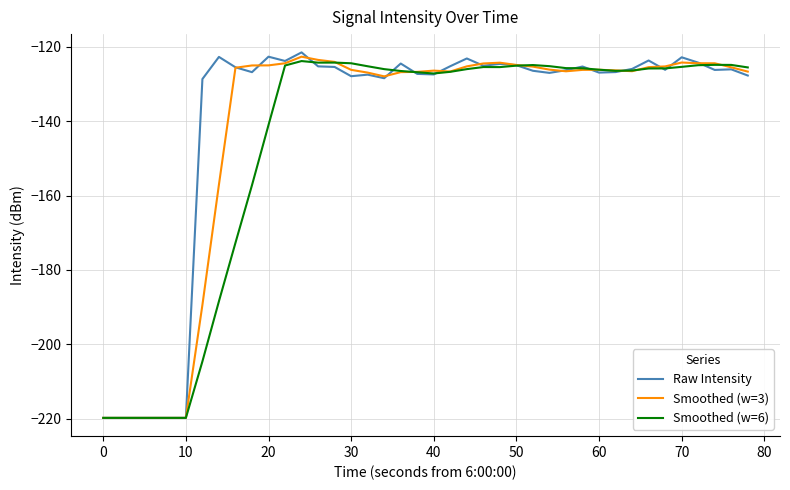

What is the minimum value for Smoothed (w=3)?

-219.8